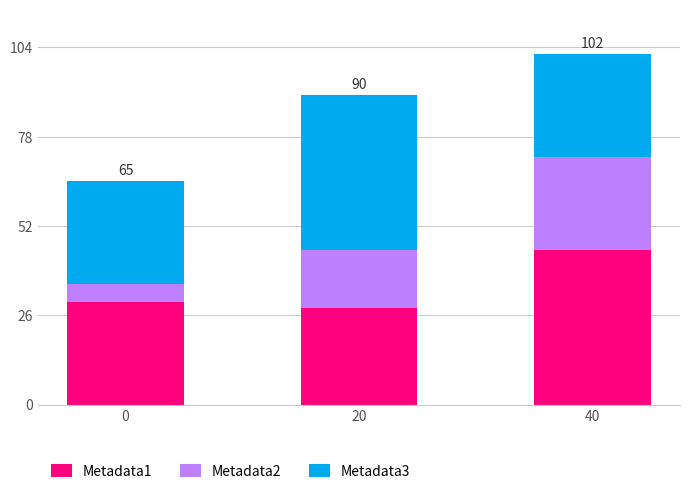

The value of Metadata1 at 40 is 45. True or false?

True